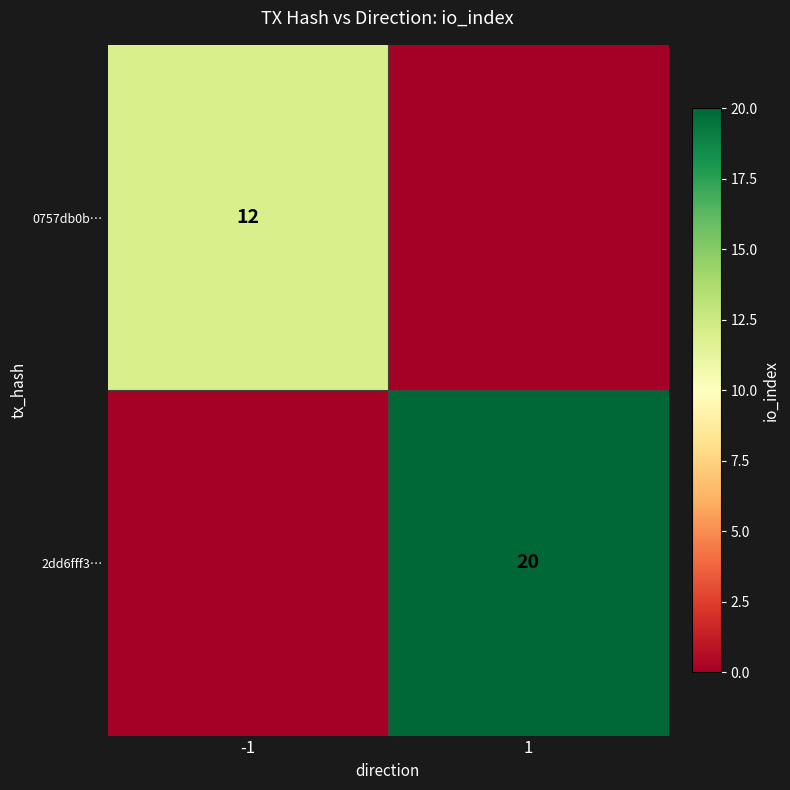

Is it true that 2dd6fff3… equals 36 at 1?

False